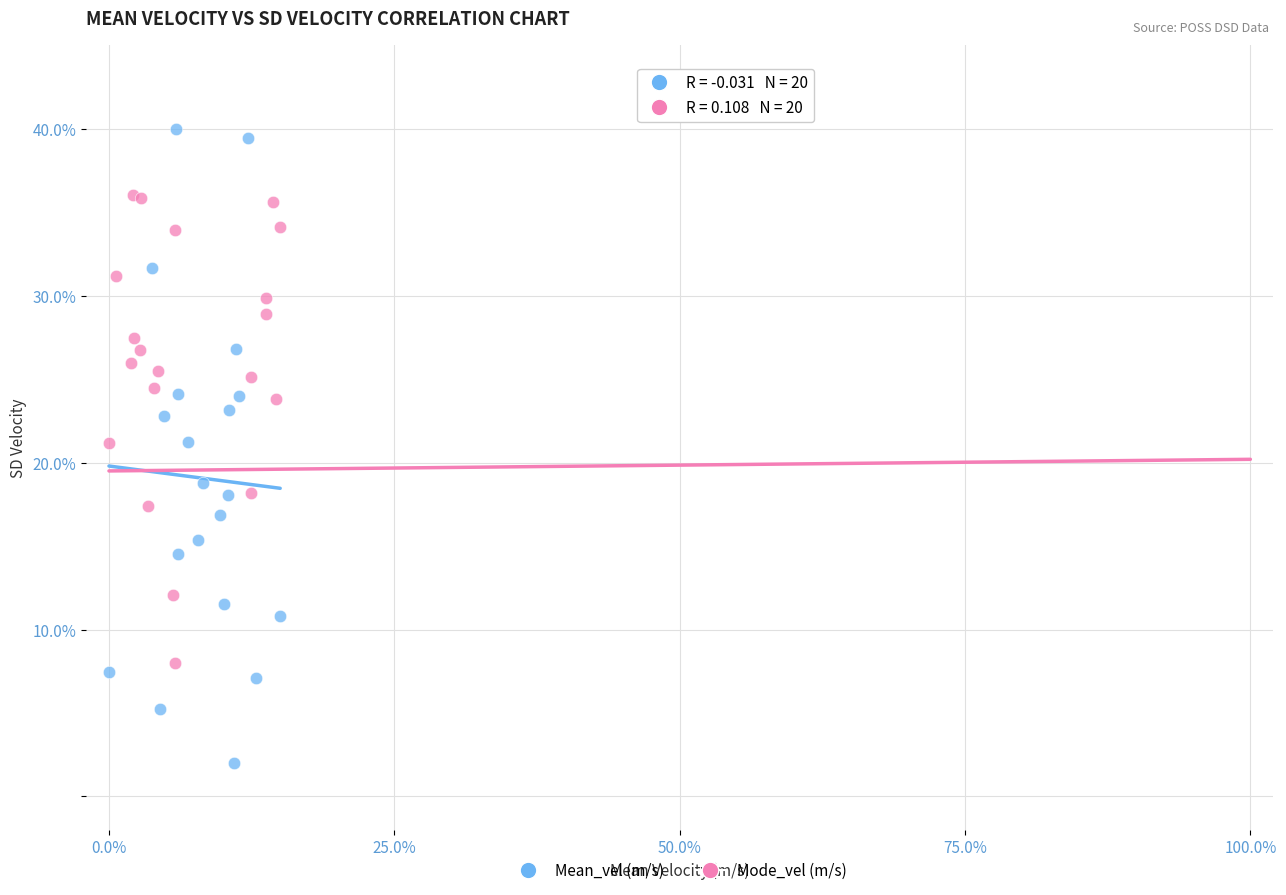

Which series has the largest Y range (max minus min)?

Mean_vel (m/s)